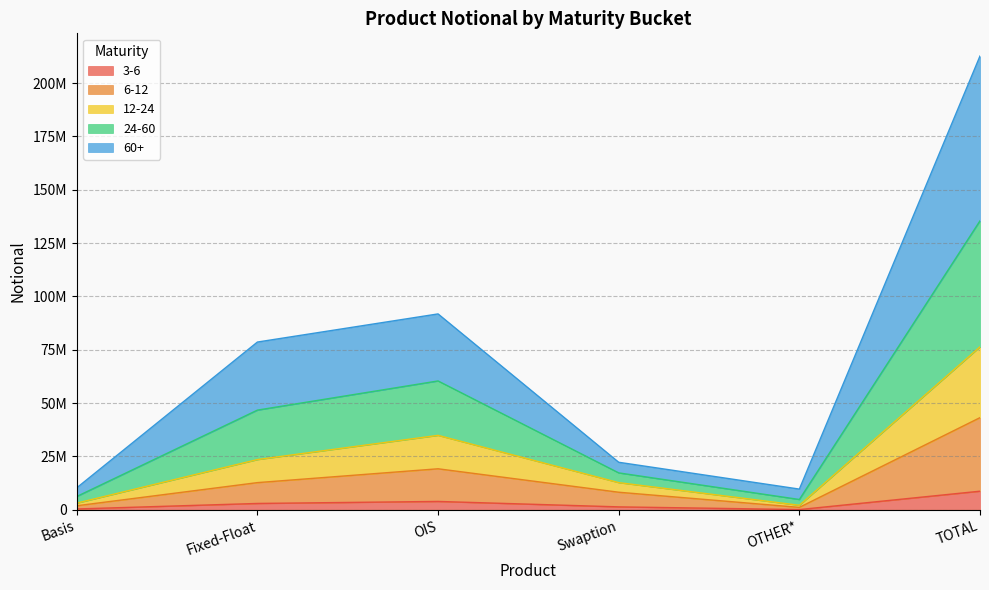

Rank the categories by 6-12 value from highest to lowest.

TOTAL, OIS, Fixed-Float, Swaption, Basis, OTHER*